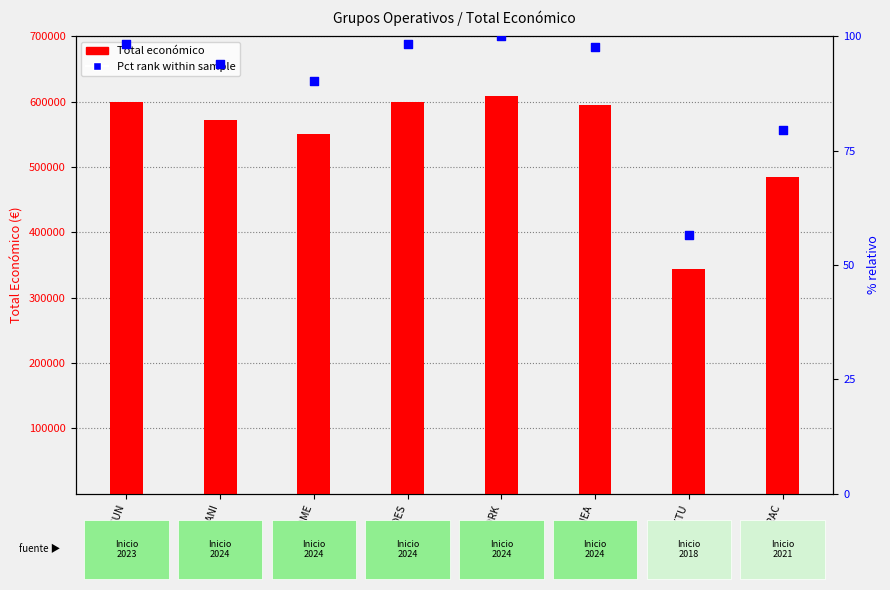

Is the value of Pct rank within sample at WELFARECUN greater than the value of Total economico at SMARTFARMANI?

No